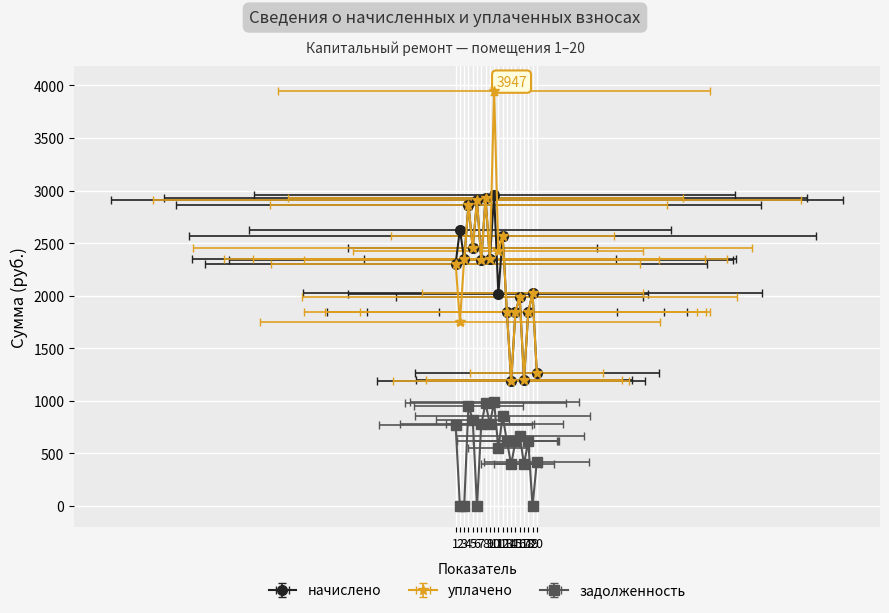

The начислено series shows 1346.0 at 8. True or false?

False